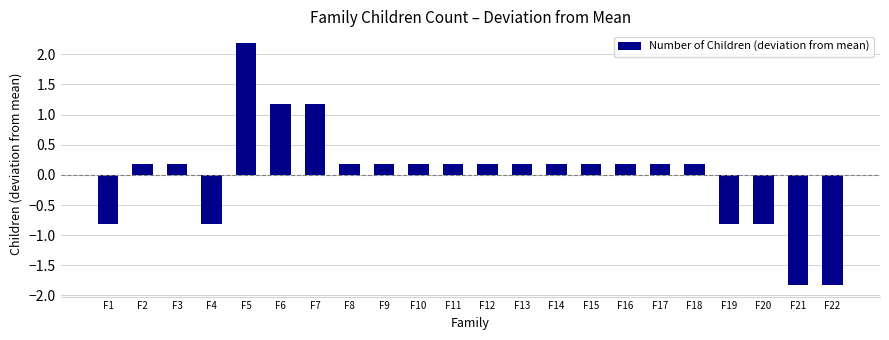

How many data points are above 0?

16